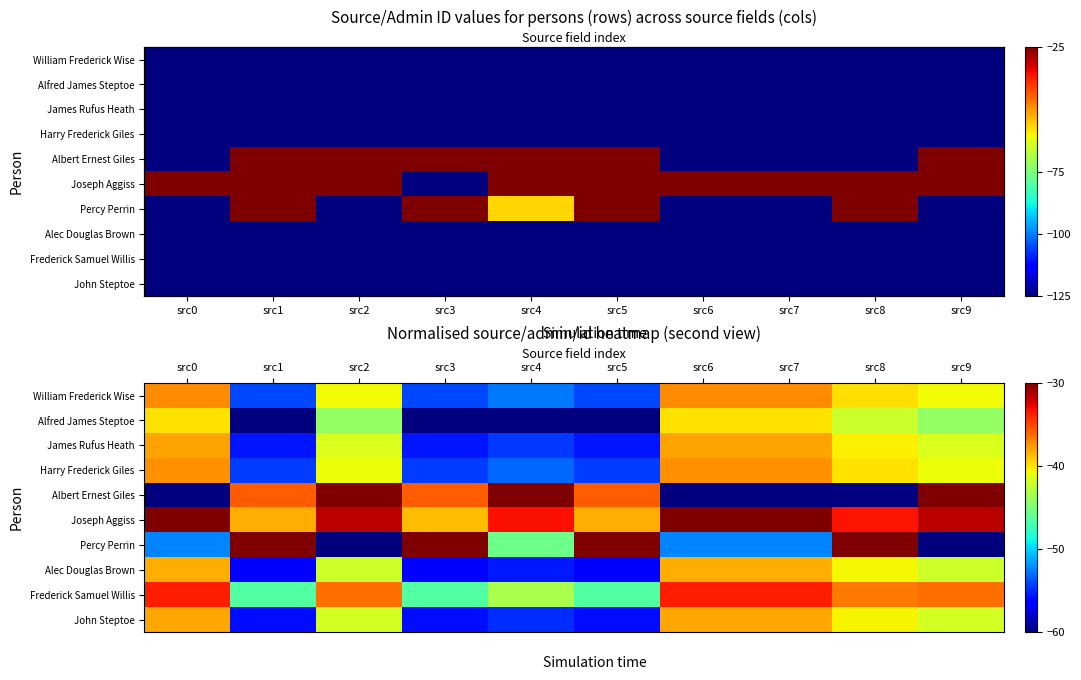

True or false: Joseph Aggiss has a value of -16.6 at src1.

False